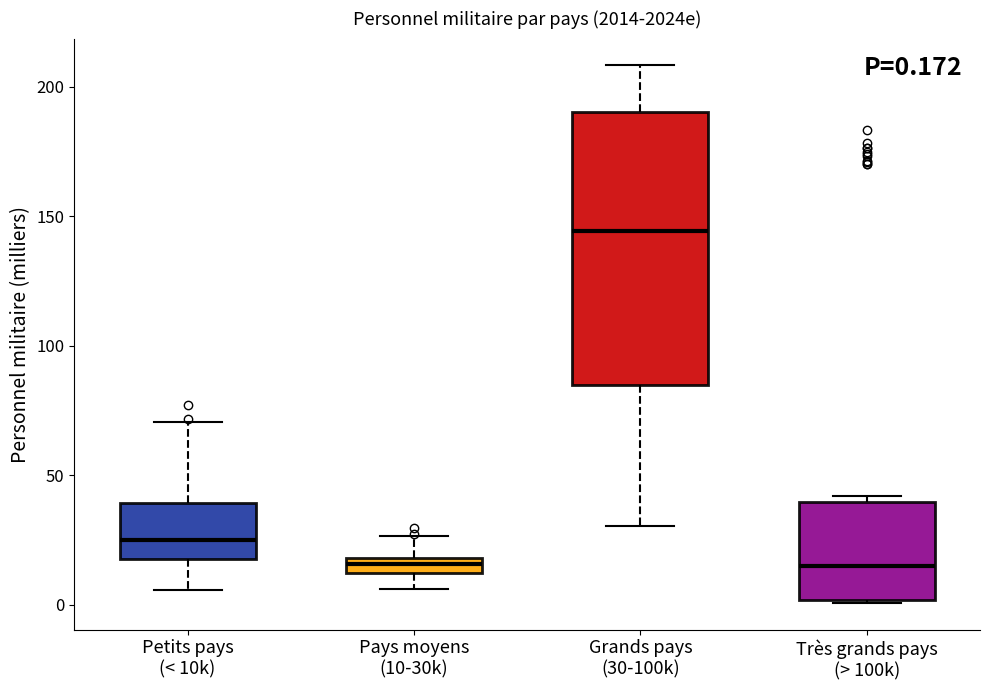

Which box's median line is the highest?

Grands pays (30-100k)